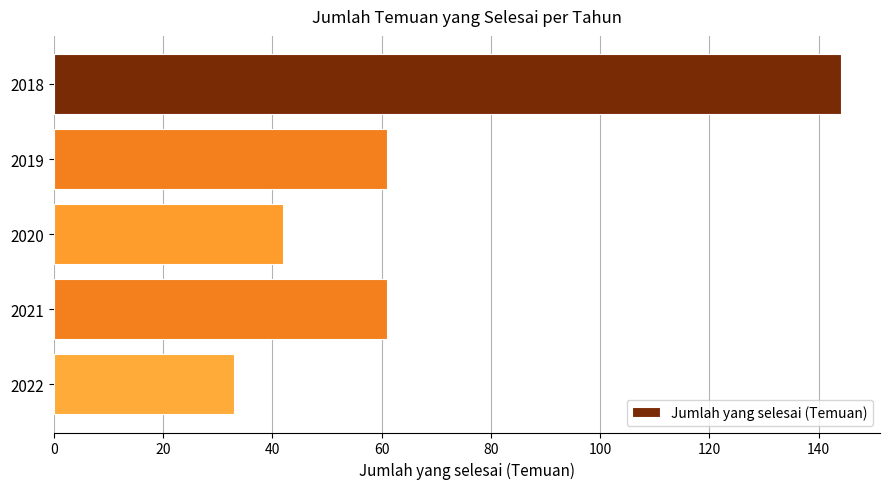

True or false: the data shows 49 at 2018.

False